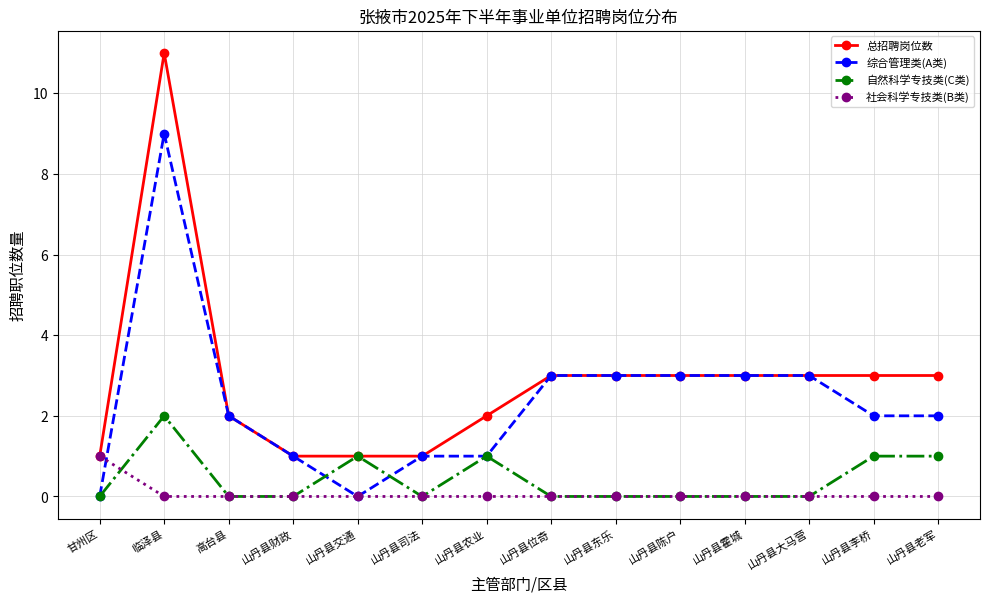

Reading left to right, extract all data points from this chart.

总招聘岗位数: 1	11	2	1	1	1	2	3	3	3	3	3	3	3
综合管理类(A类): 0	9	2	1	0	1	1	3	3	3	3	3	2	2
自然科学专技类(C类): 0	2	0	0	1	0	1	0	0	0	0	0	1	1
社会科学专技类(B类): 1	0	0	0	0	0	0	0	0	0	0	0	0	0